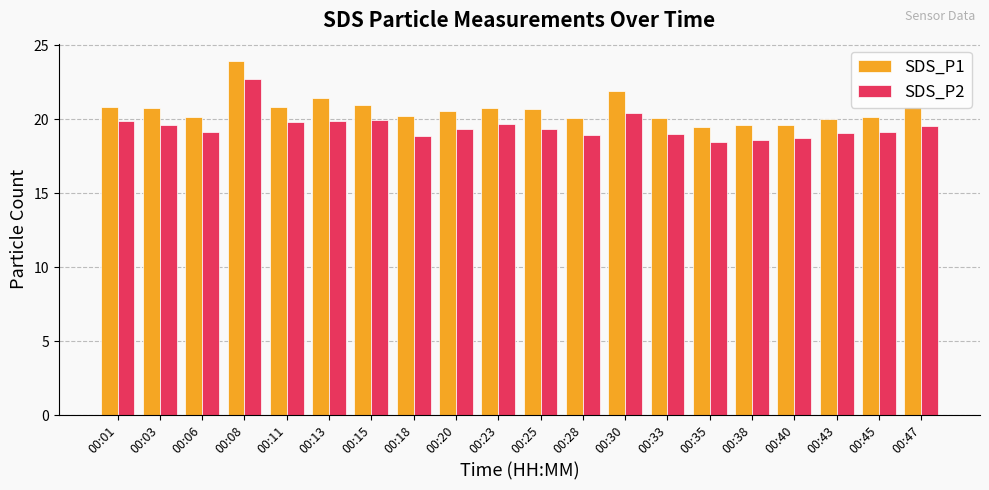

Is it true that SDS_P2 equals 19.1 at 00:43?

True